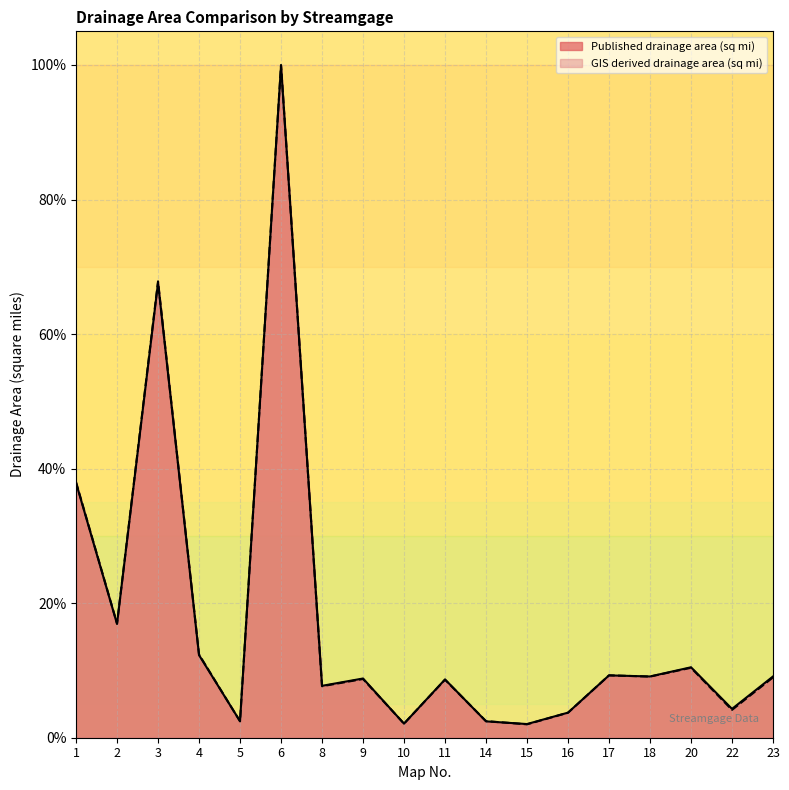

Does the chart display data point markers on the line(s)?

No